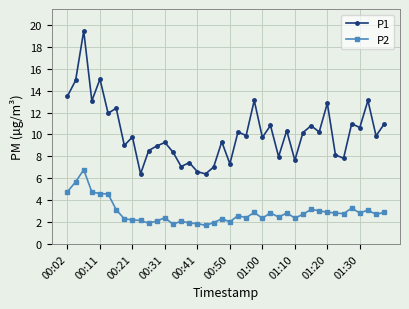

Rank the series by their average value, from highest to lowest.

P1, P2